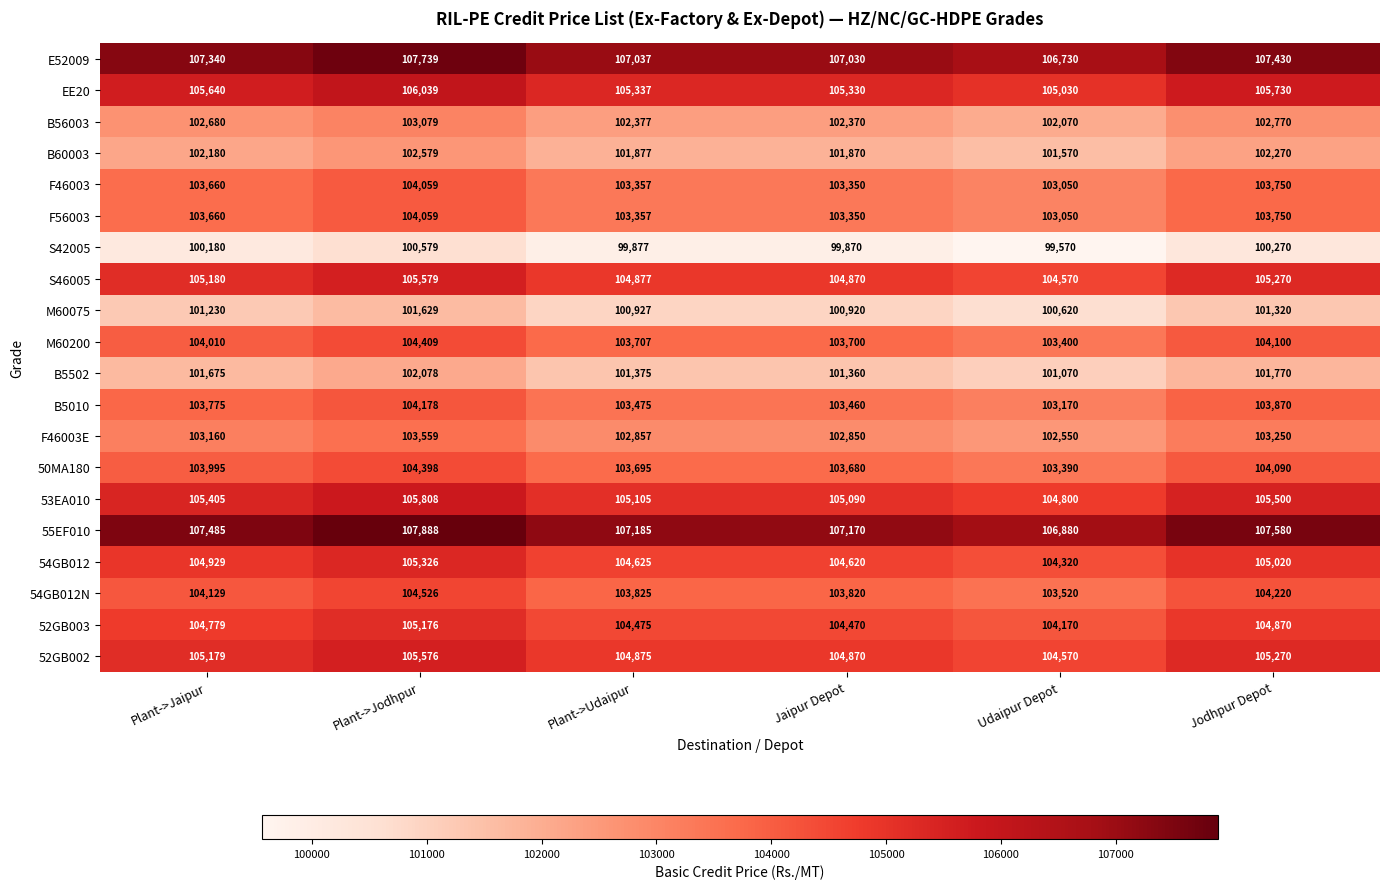

What is the minimum value shown in the chart?

99570